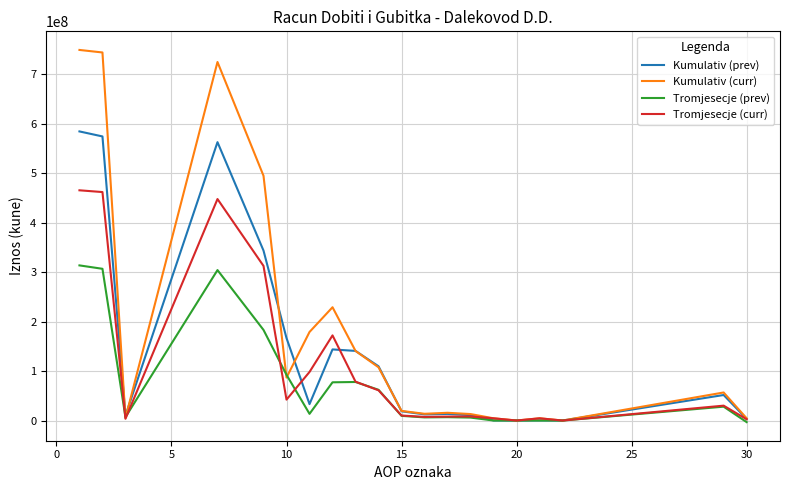

List the series in order of their peak value, lowest first.

Tromjesecje (prev), Tromjesecje (curr), Kumulativ (prev), Kumulativ (curr)